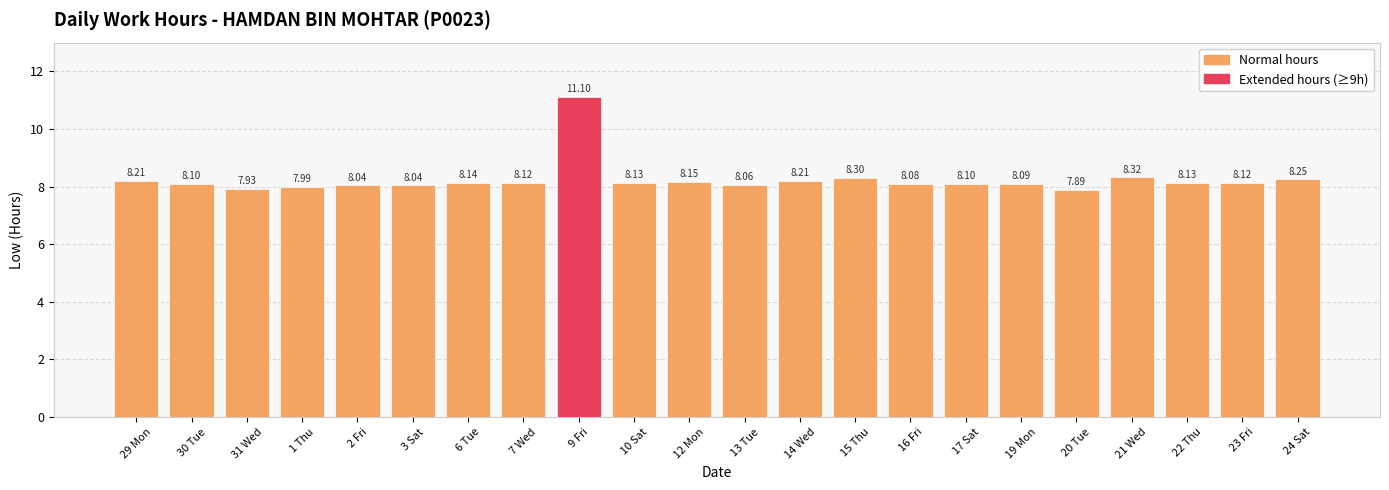

What is the difference between the values at 31 Wed and 14 Wed?

0.3